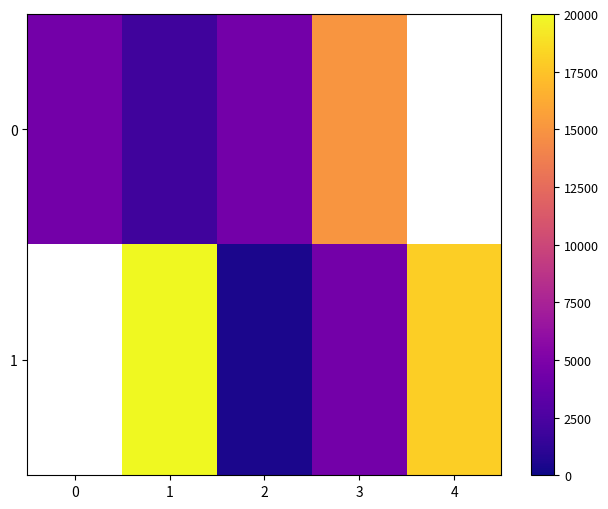

The value of 1 at 4 is 18000.0. True or false?

True